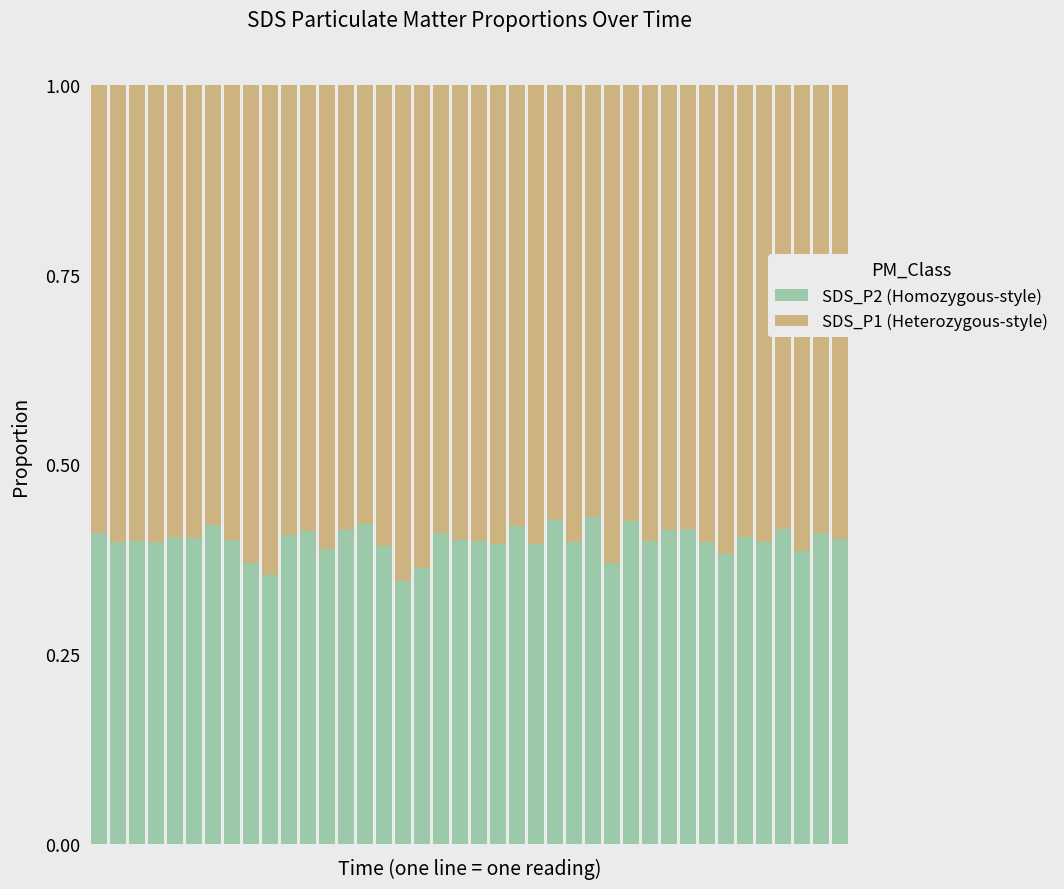

What is the sum of all SDS_P2 (Homozygous-style) values?

16.0